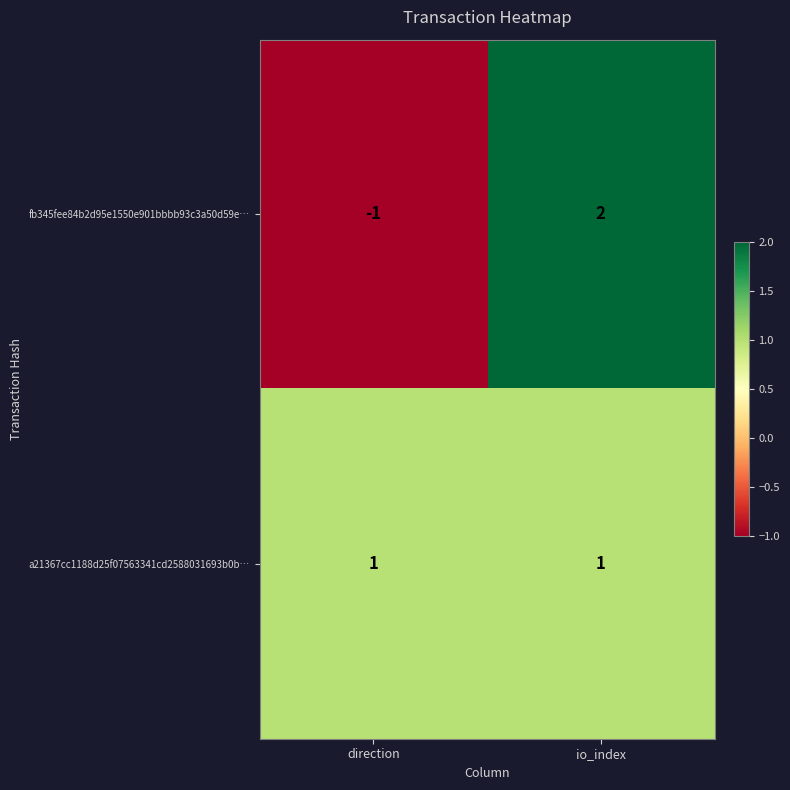

True or false: a21367cc1188d25f07563341cd2588031693b0b… has a value of 1 at direction.

True